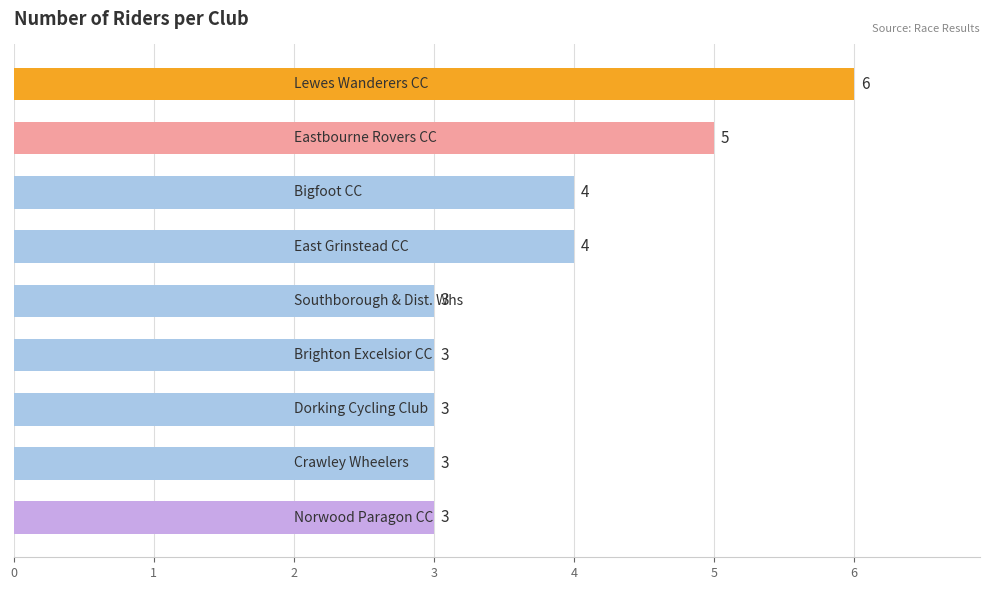

What is the value of the 8th bar from the top?

3